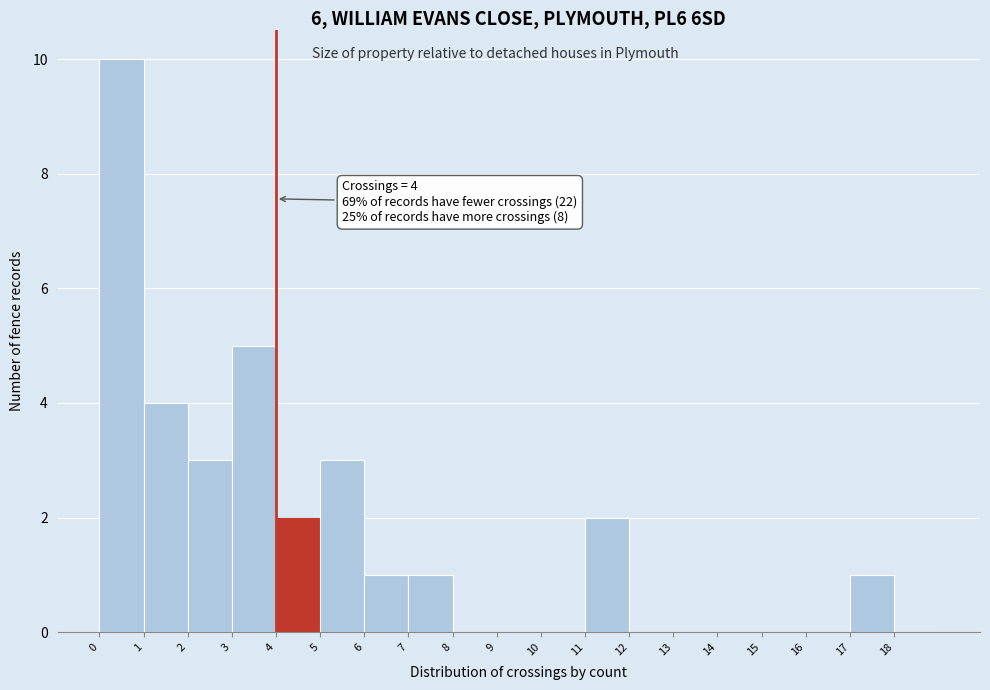

Which range on the x-axis has the tallest bar?

0 to 1